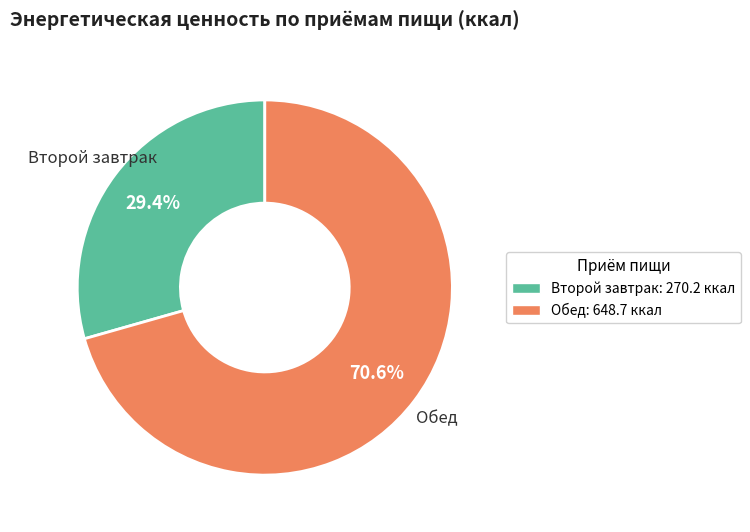

Combined, what portion of the pie is Второй завтрак and Обед?

100.0%